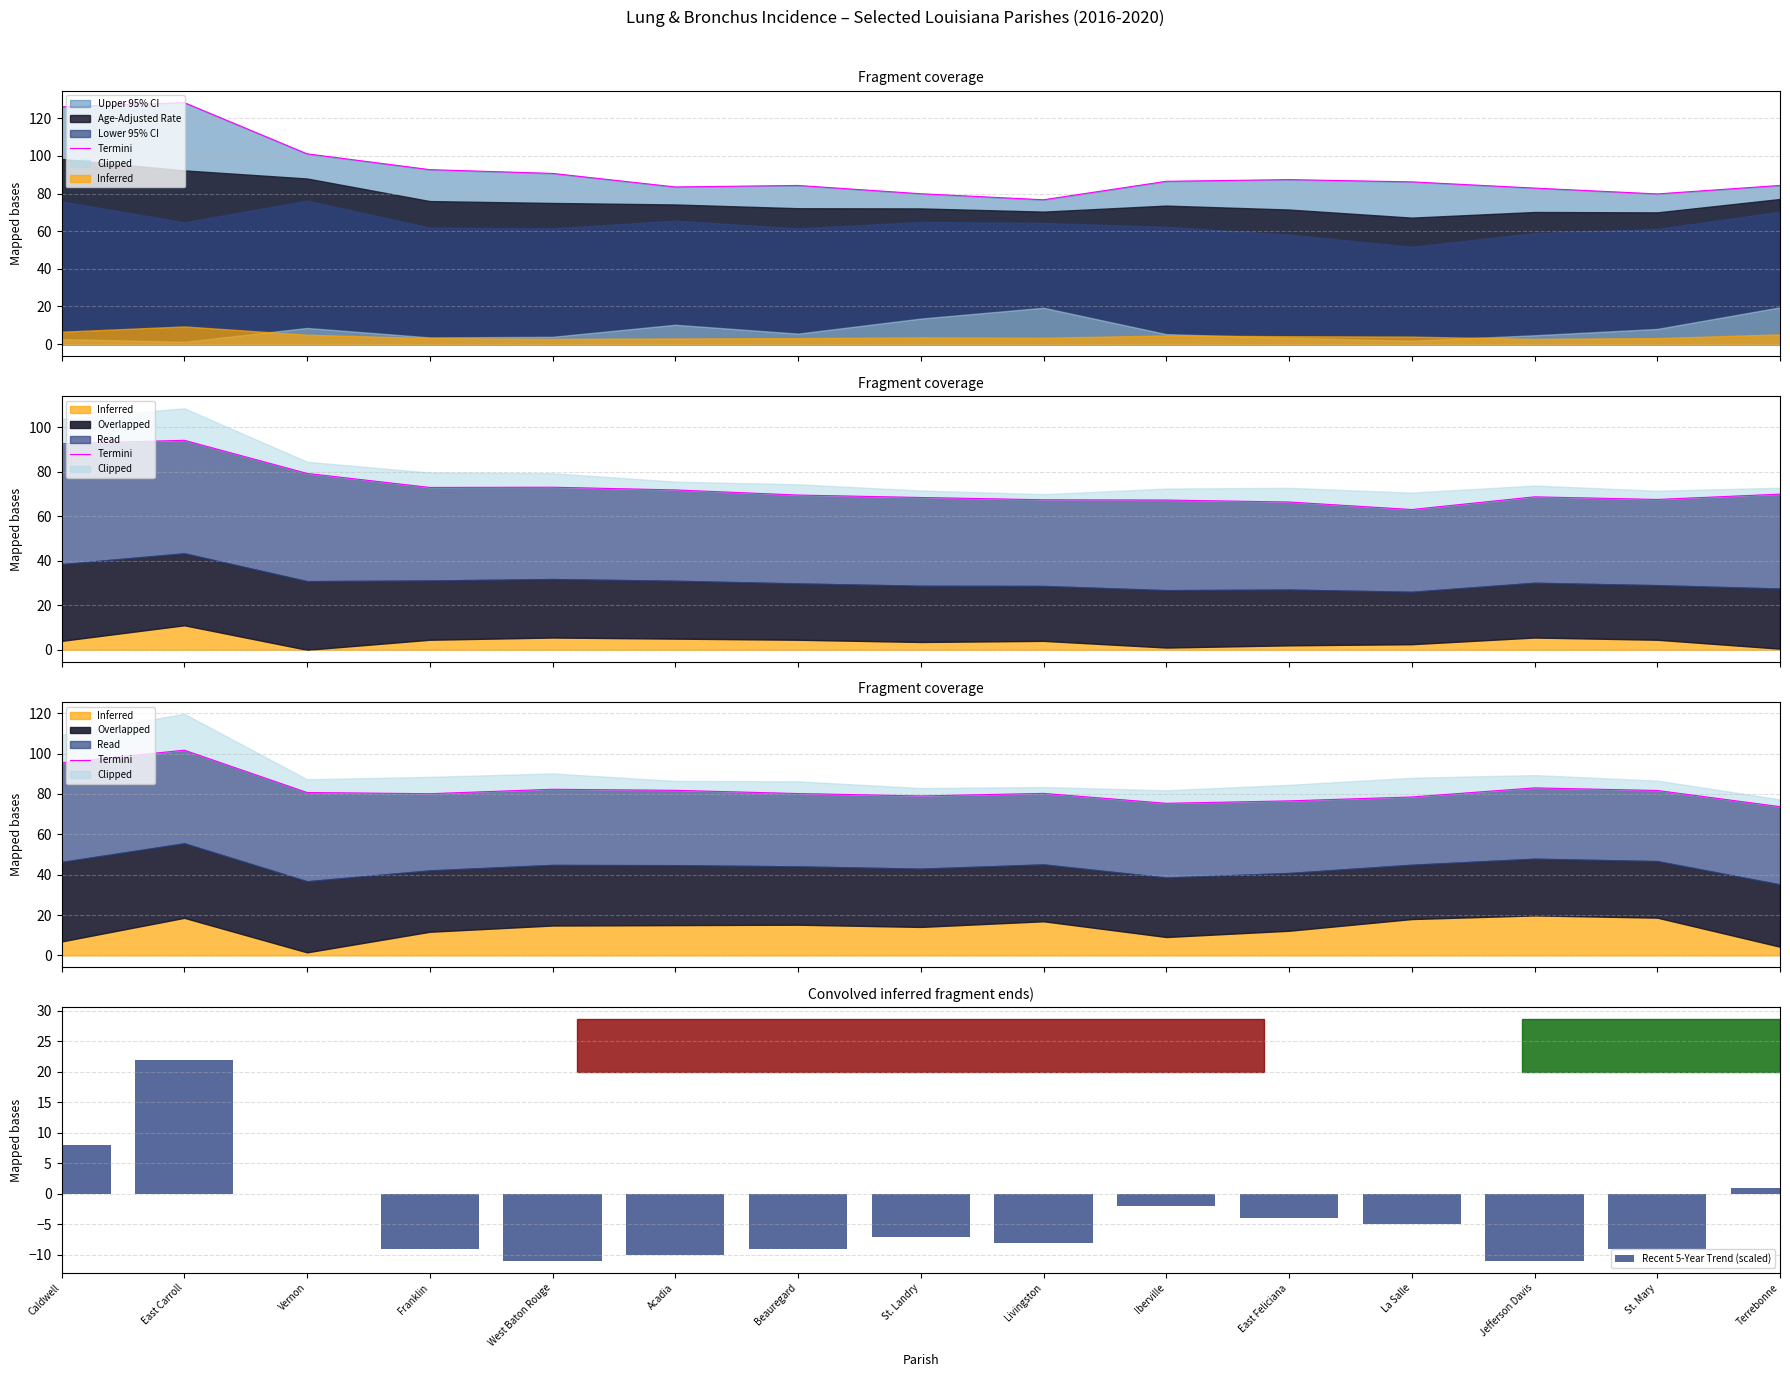

Where is Termini nearest to the value 87?

Jefferson Davis